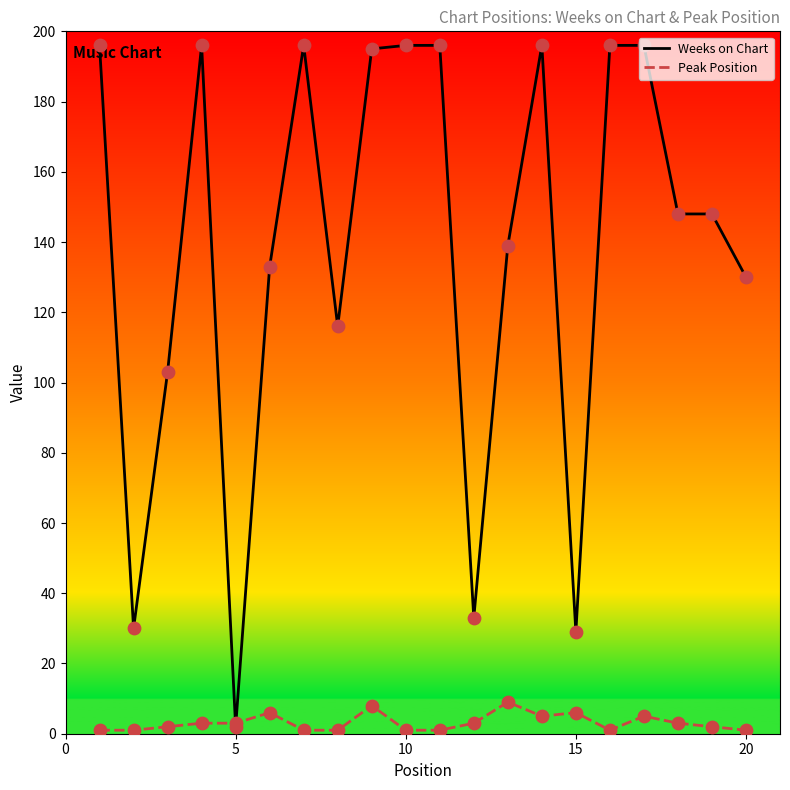

Which series has the largest total across all categories?

Weeks on Chart